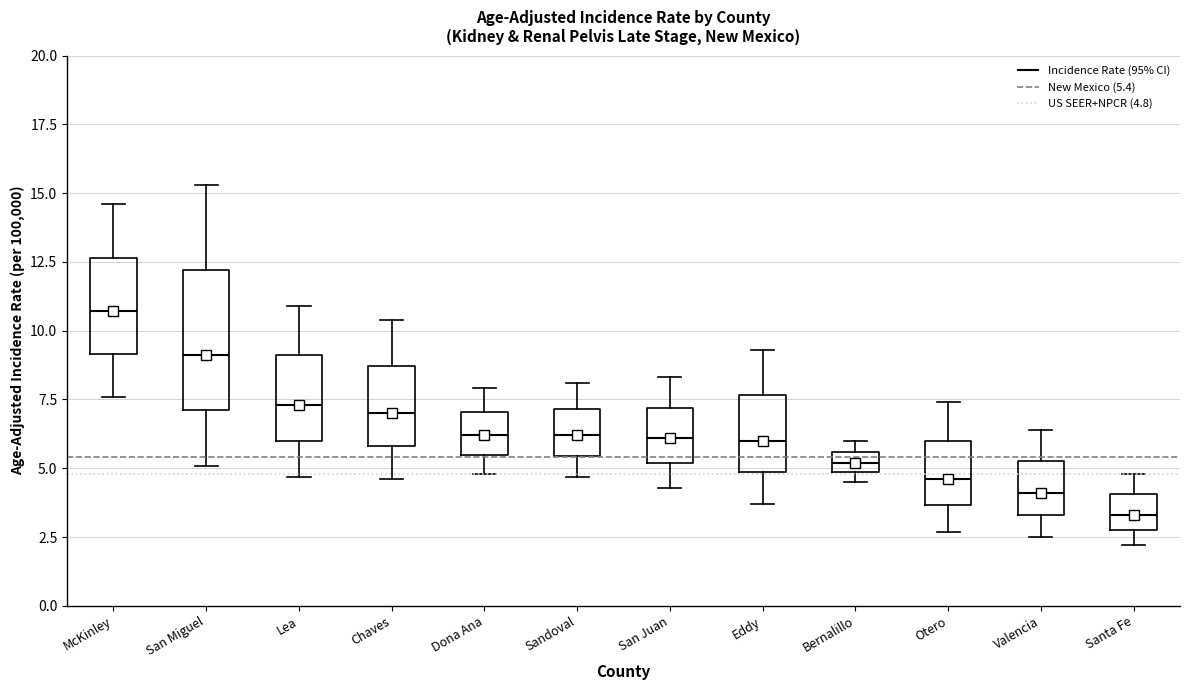

Which box's median line is the lowest?

Santa Fe